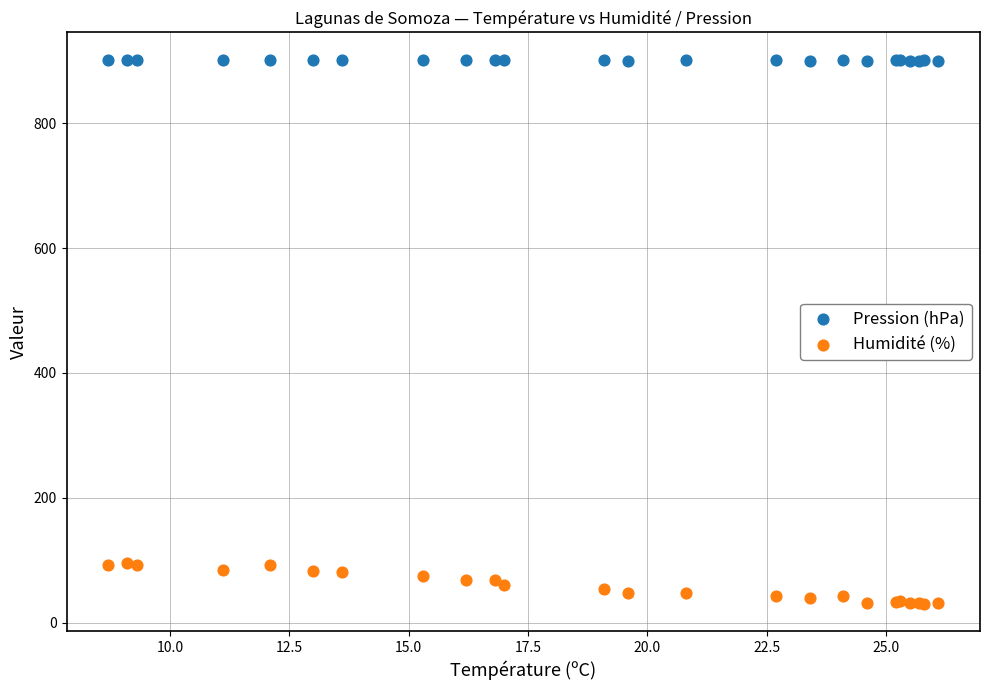

Which series has the widest spread of Y values?

Humidité (%)